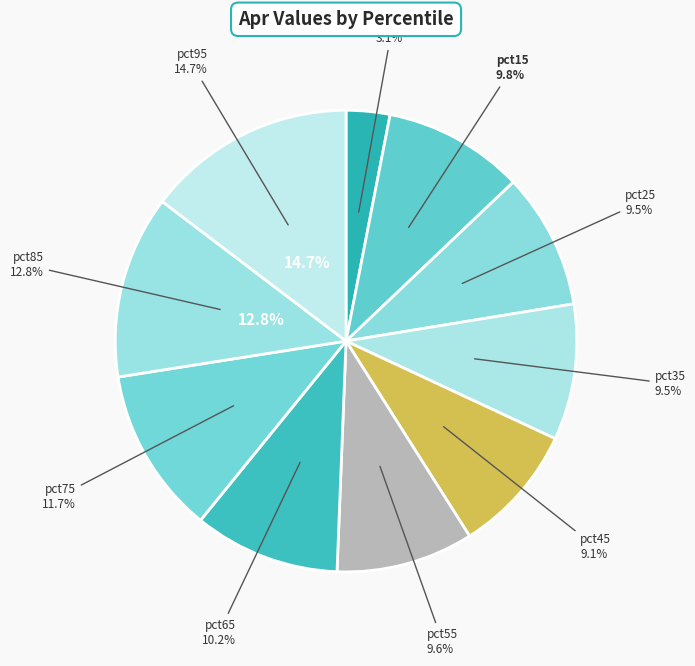

To the nearest percent, what is the average slice percentage?

10%